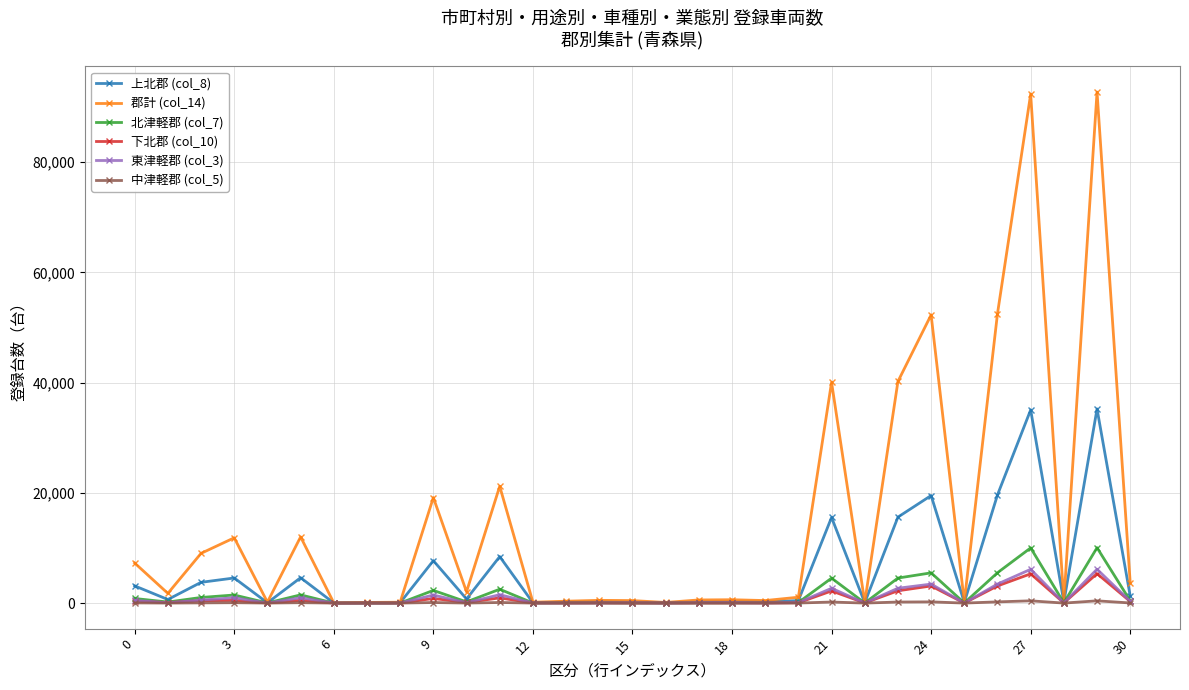

True or false: 中津軽郡 (col_5) has more than 0 points higher than both neighbors.

True